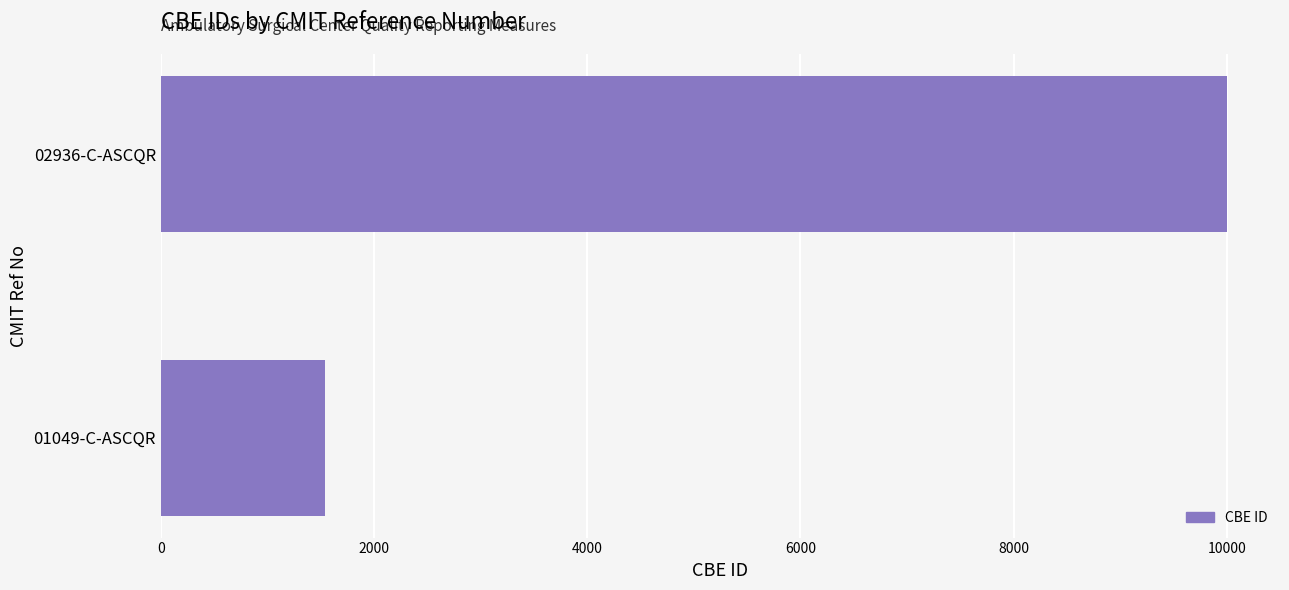

What is the sum of all values?

11535